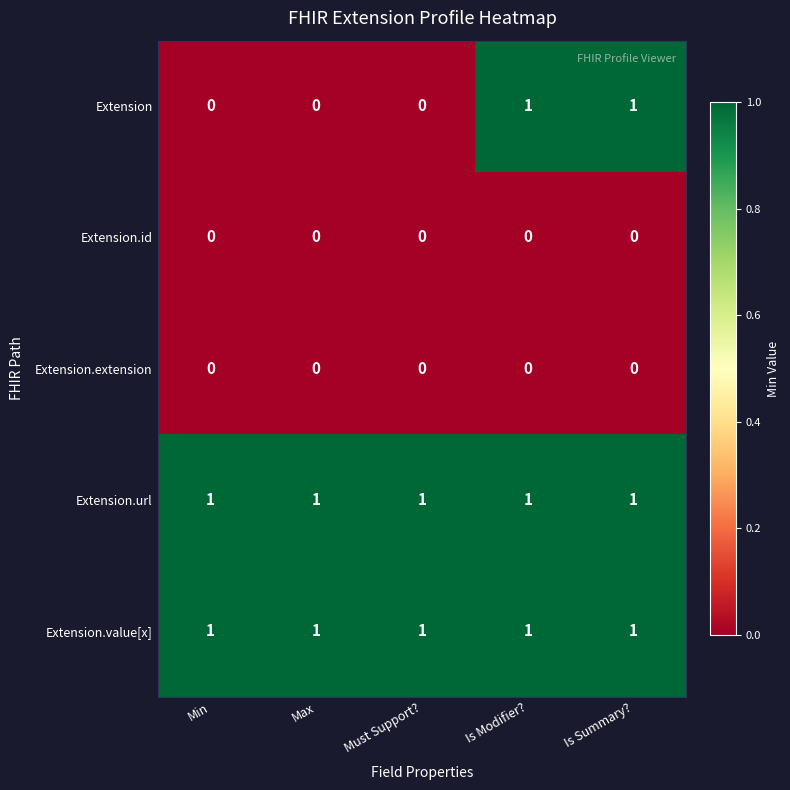

Reading right to left, what are all the values shown in this chart?

Extension: Is Summary?=1	Is Modifier?=1	Must Support?=0	Max=0	Min=0
Extension.id: Is Summary?=0	Is Modifier?=0	Must Support?=0	Max=0	Min=0
Extension.extension: Is Summary?=0	Is Modifier?=0	Must Support?=0	Max=0	Min=0
Extension.url: Is Summary?=1	Is Modifier?=1	Must Support?=1	Max=1	Min=1
Extension.value[x]: Is Summary?=1	Is Modifier?=1	Must Support?=1	Max=1	Min=1